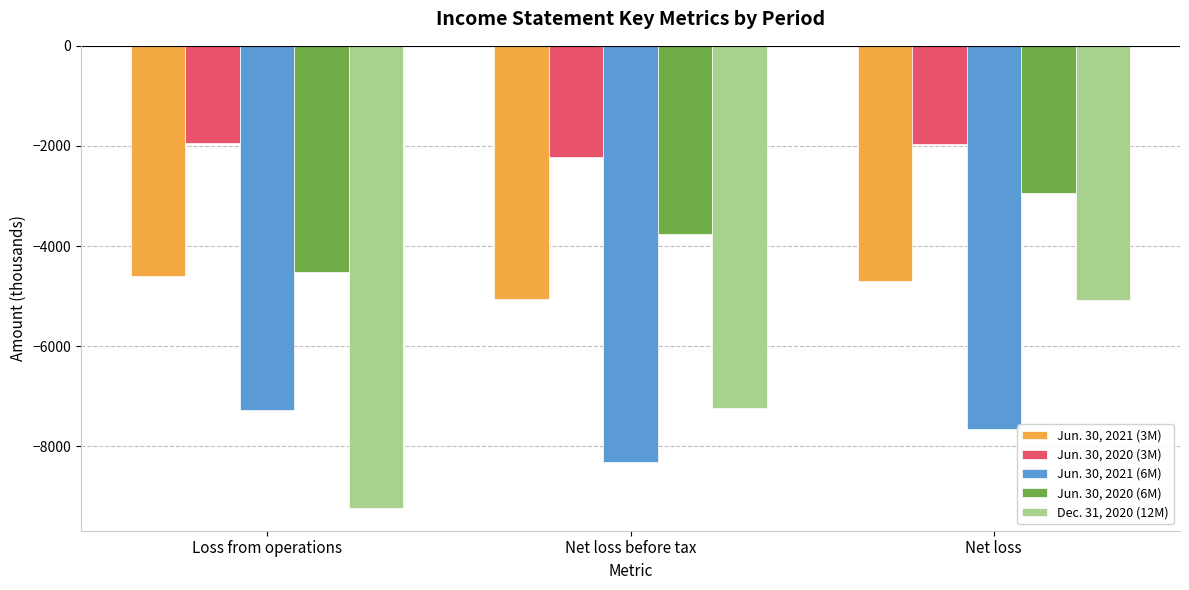

What are all the series names shown in the legend?

Jun. 30, 2021 (3M), Jun. 30, 2020 (3M), Jun. 30, 2021 (6M), Jun. 30, 2020 (6M), Dec. 31, 2020 (12M)